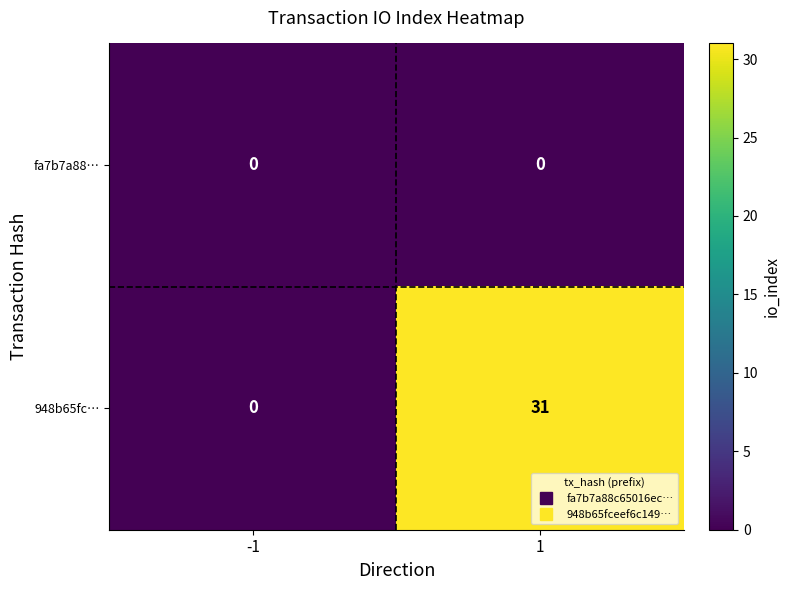

Rank the series by their maximum value, from highest to lowest.

948b65fc…, fa7b7a88…